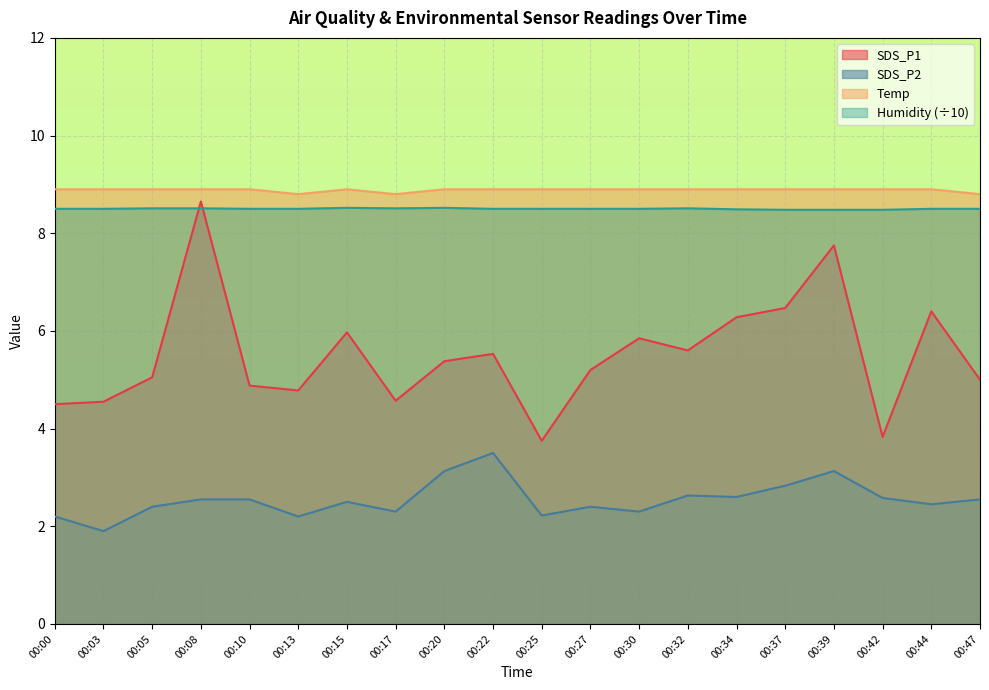

How many categories are shown in the chart?

20